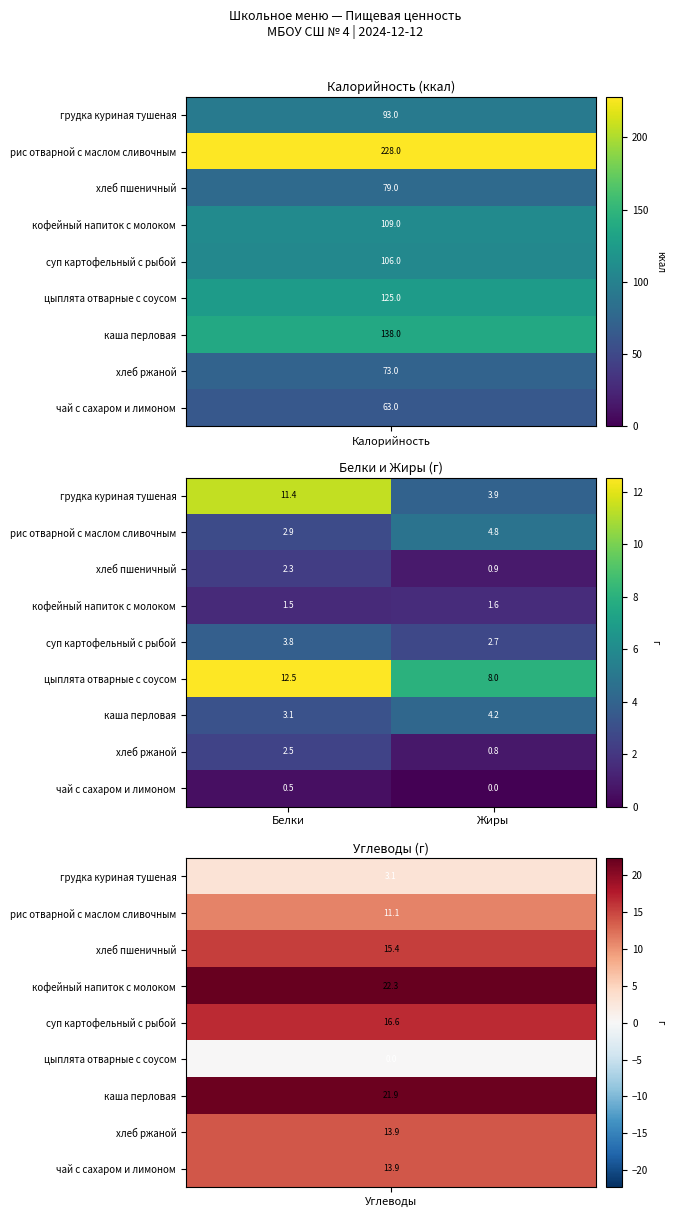

Reading left to right, extract all data points from this chart.

грудка куриная тушеная: Белки=11.4	Жиры=3.9
рис отварной с маслом сливочным: Белки=2.9	Жиры=4.8
хлеб пшеничный: Белки=2.3	Жиры=0.9
кофейный напиток с молоком: Белки=1.5	Жиры=1.6
суп картофельный с рыбой: Белки=3.8	Жиры=2.7
цыплята отварные с соусом: Белки=12.5	Жиры=8.0
каша перловая: Белки=3.1	Жиры=4.2
хлеб ржаной: Белки=2.5	Жиры=0.8
чай с сахаром и лимоном: Белки=0.5	Жиры=0.0